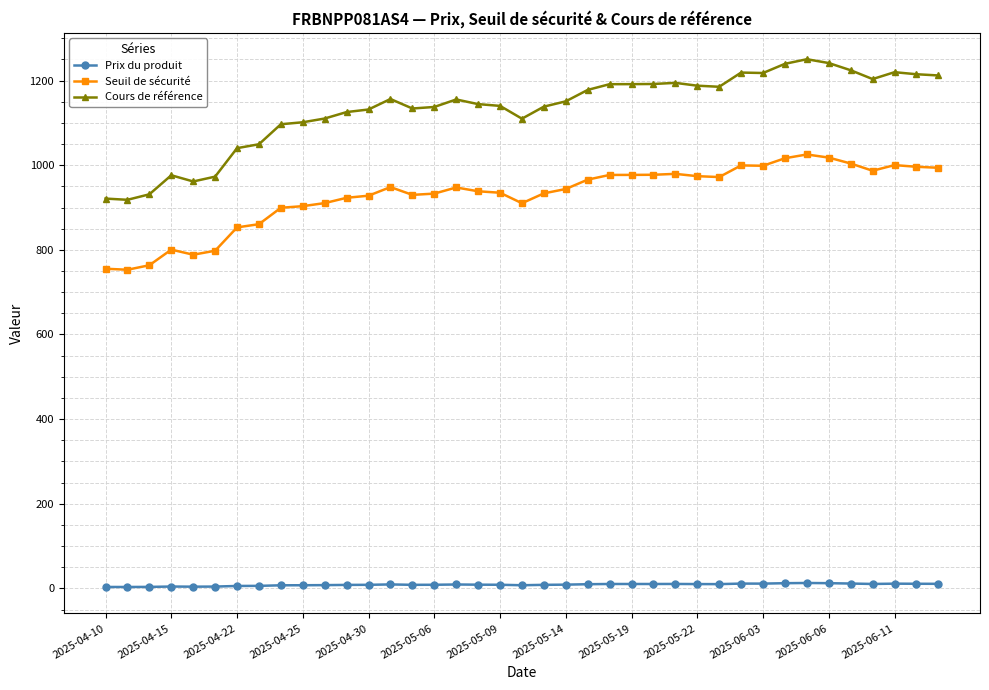

Rank the series by their average value, from lowest to highest.

Prix du produit, Seuil de sécurité, Cours de référence